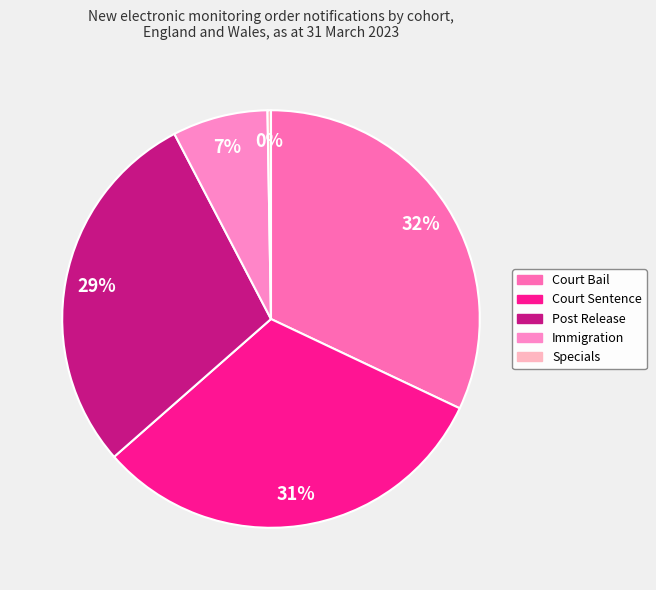

What is the change in value from Court Sentence to Post Release?

-1439